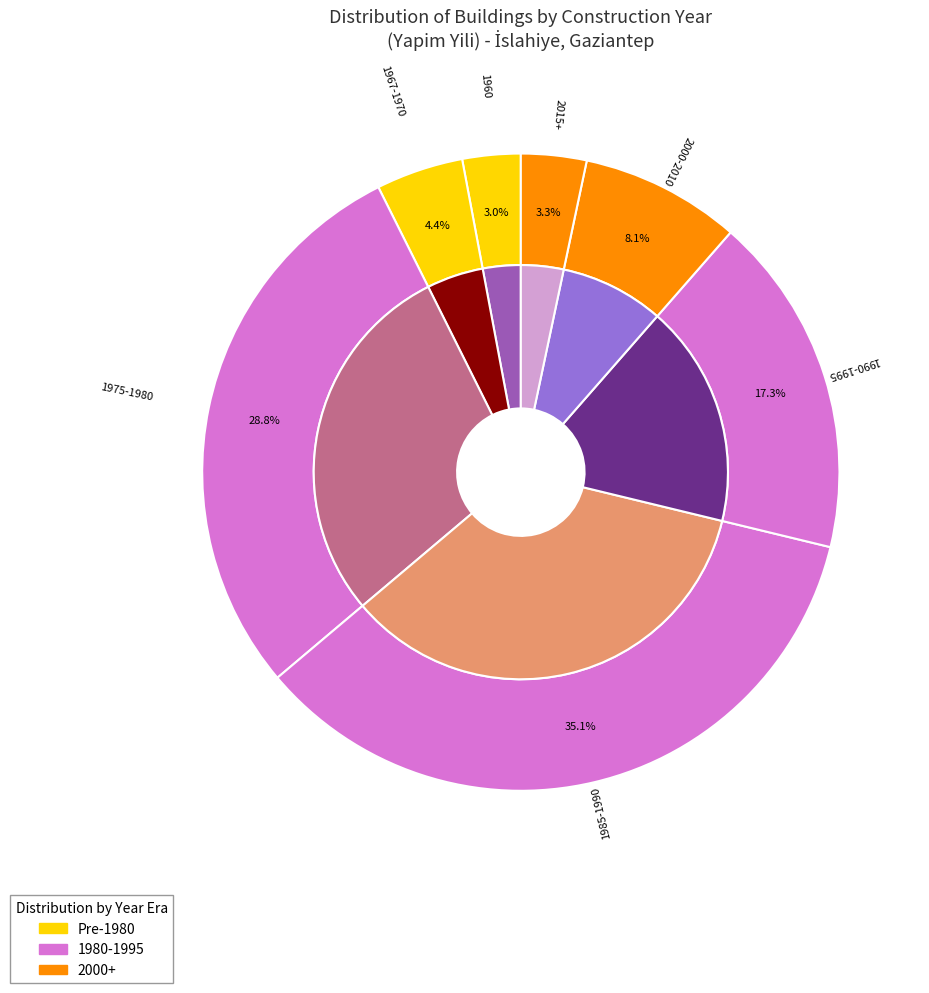

Combined, do 2000-2010 and 1975-1980 account for over 50%?

No